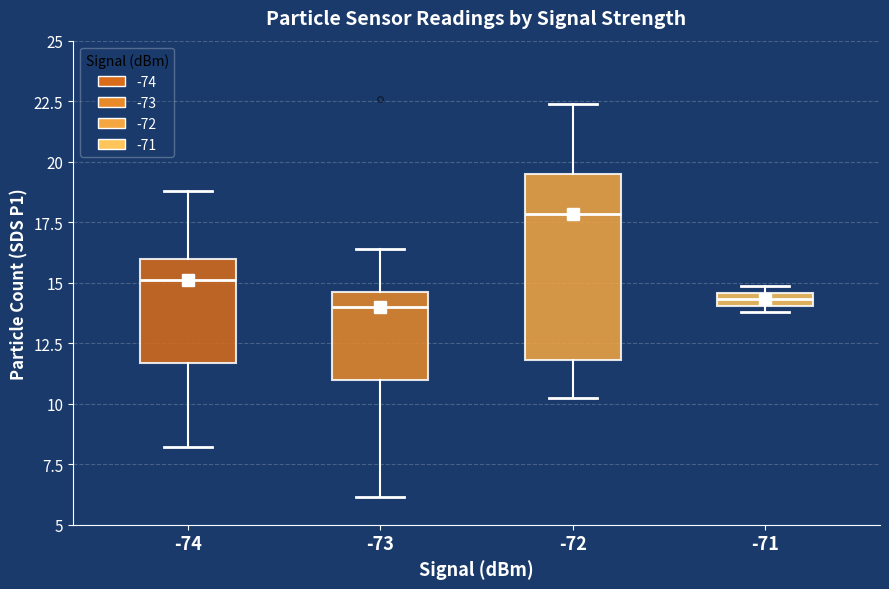

Which box has the highest median line?

-72